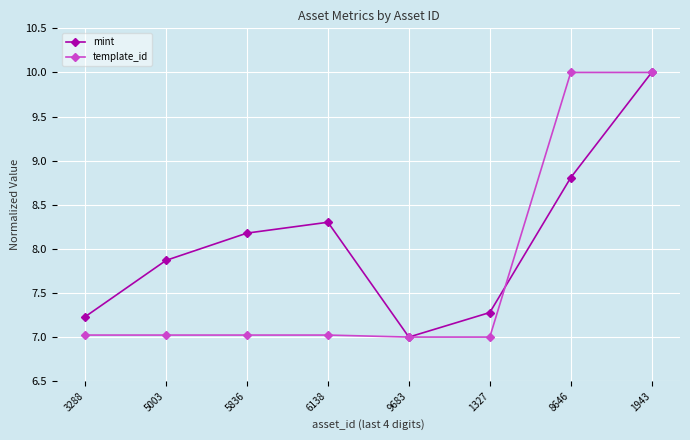

Between 5836 and 8646, which series saw the biggest shift?

template_id